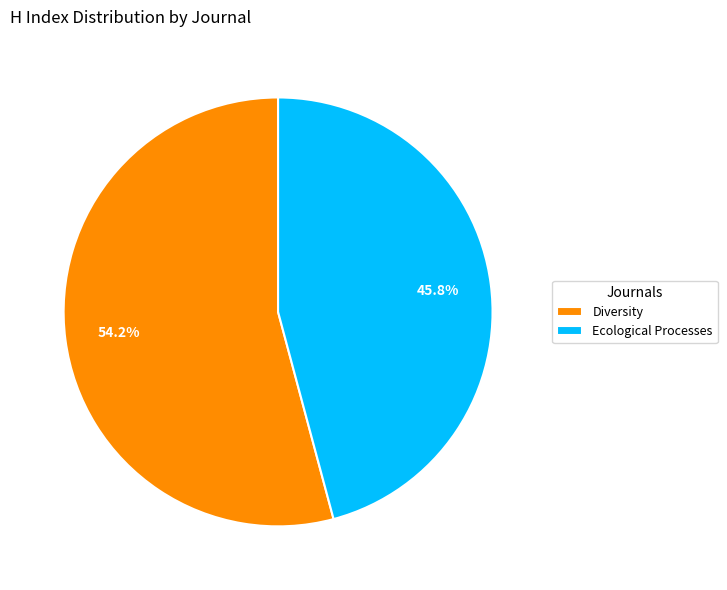

To the nearest percent, what is the combined percentage of Ecological Processes and Diversity?

100%